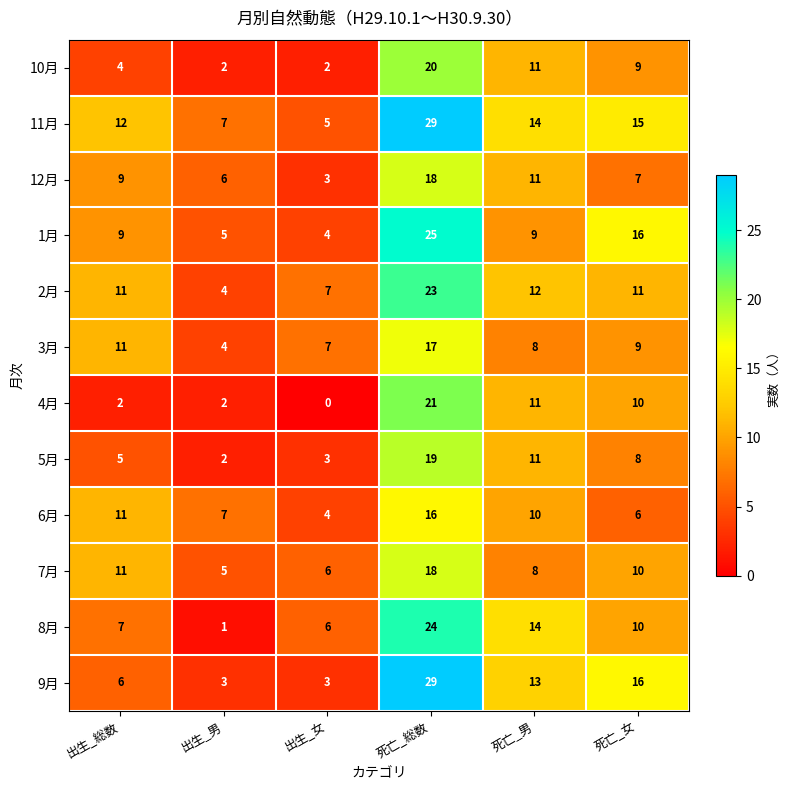

What is the spread (max minus min) of values at 出生_男?

6